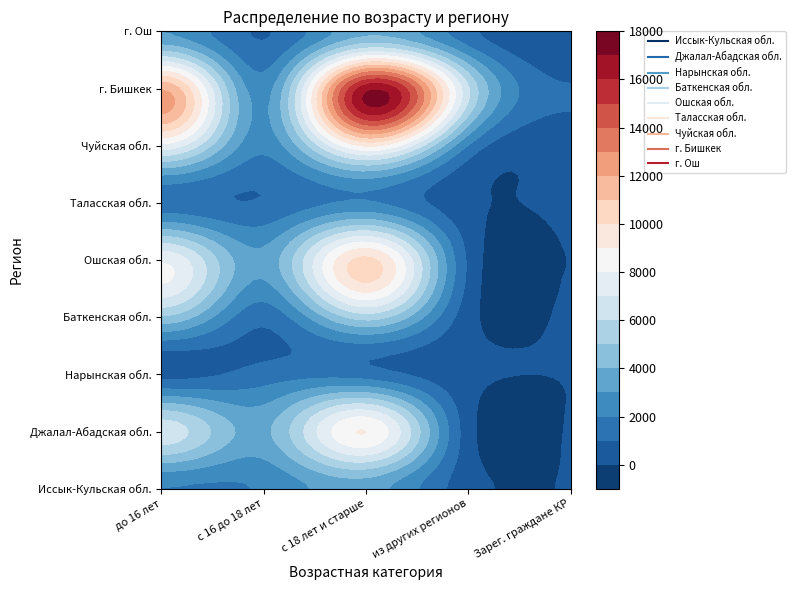

Reading left to right, transcribe all the data shown in this chart.

Иссык-Кульская обл.: 1970	2133	3441	383	23
Джалал-Абадская обл.: 6605	3770	9029	410	28
Нарынская обл.: 601	1413	1487	216	13
Баткенская обл.: 4820	1292	5439	361	97
Ошская обл.: 7836	3308	10285	810	14
Таласская обл.: 1342	1086	2116	185	139
Чуйская обл.: 7697	2280	9133	1948	452
г. Бишкек: 11873	2518	16626	6112	1066
г. Ош: 2970	922	3768	1284	20